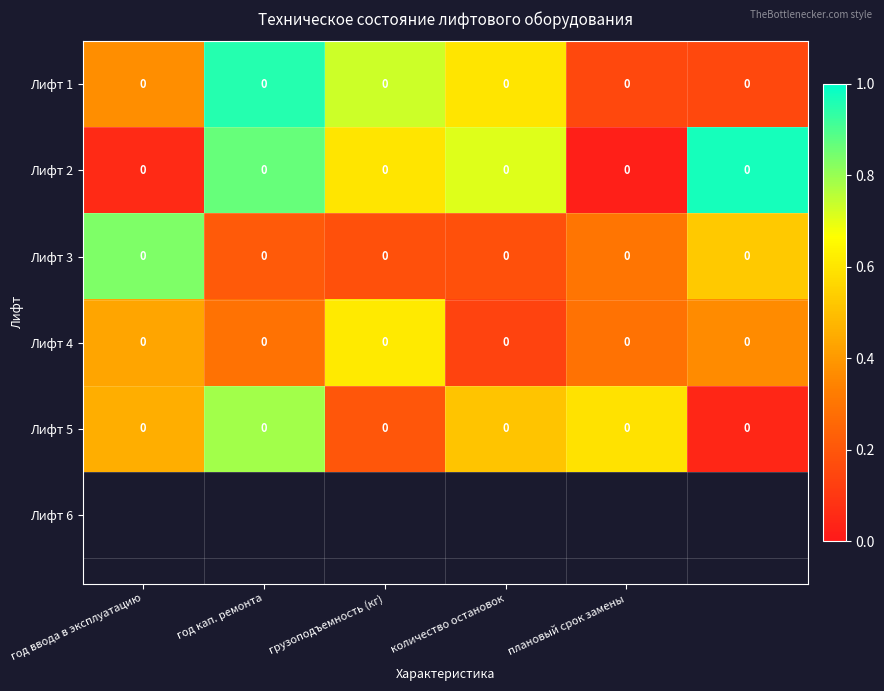

At which category does the chart reach its minimum across all series?

плановый срок замены